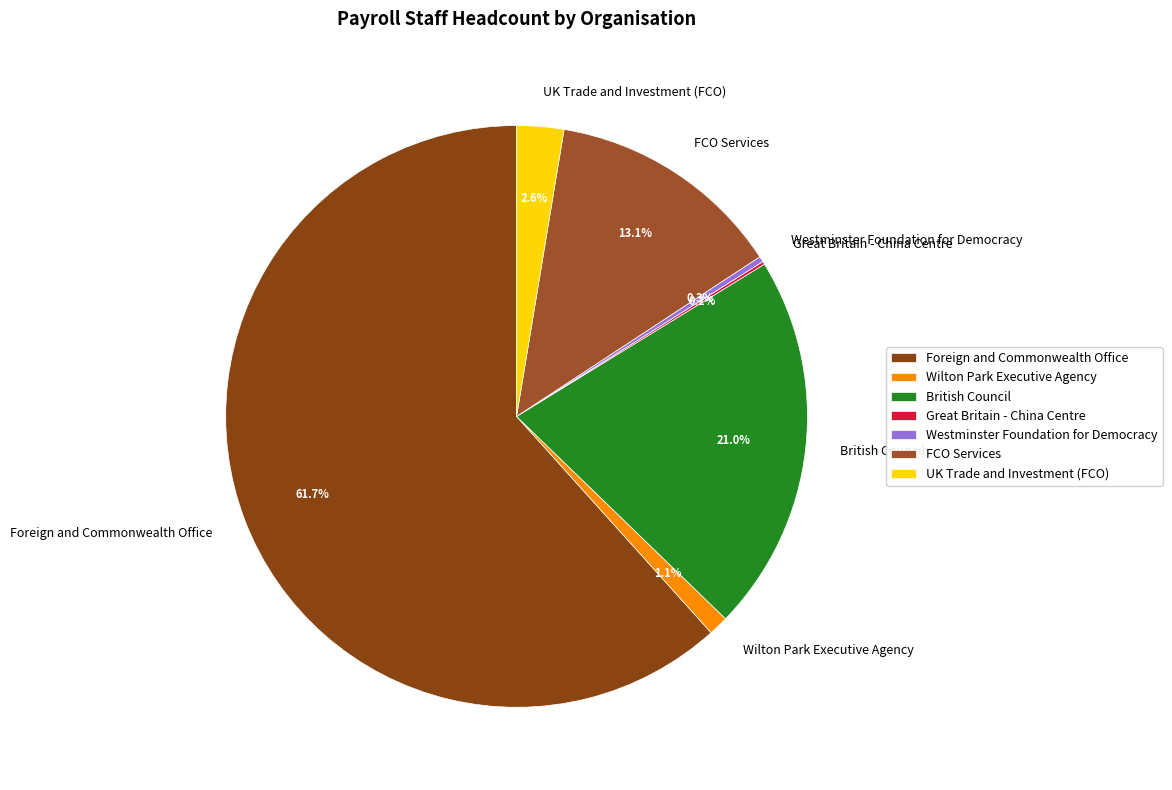

Which has a higher value, Wilton Park Executive Agency or Westminster Foundation for Democracy?

Wilton Park Executive Agency